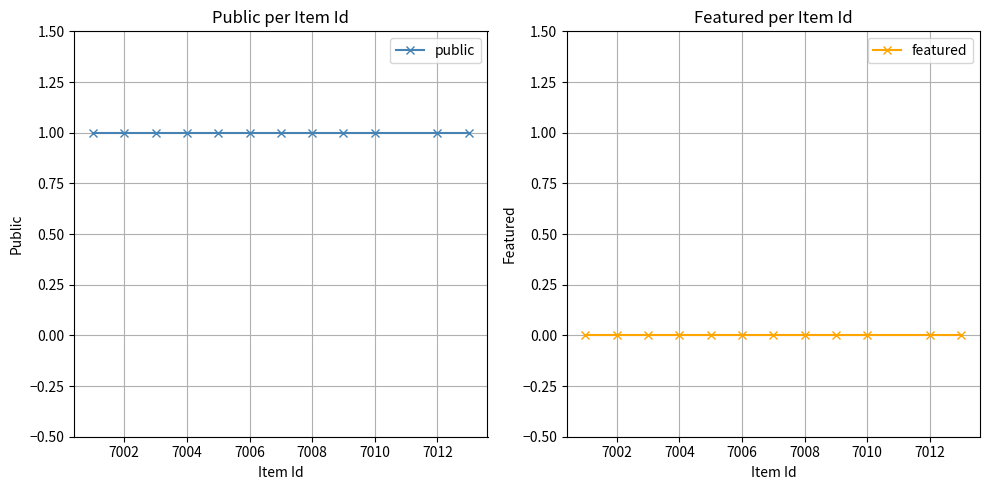

True or false: featured and public cross at least once.

False